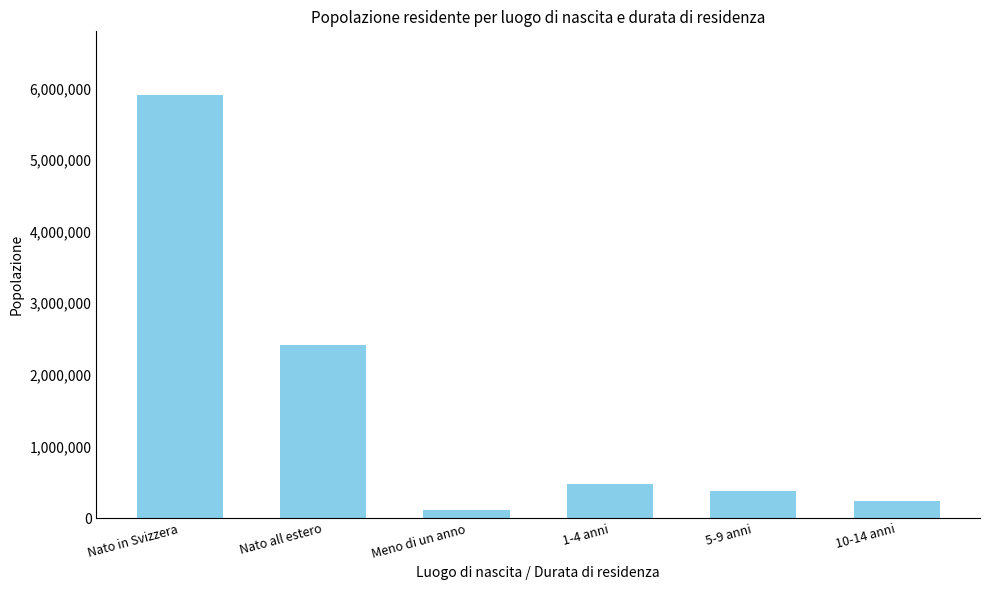

What is the maximum value shown in the chart?

5910732